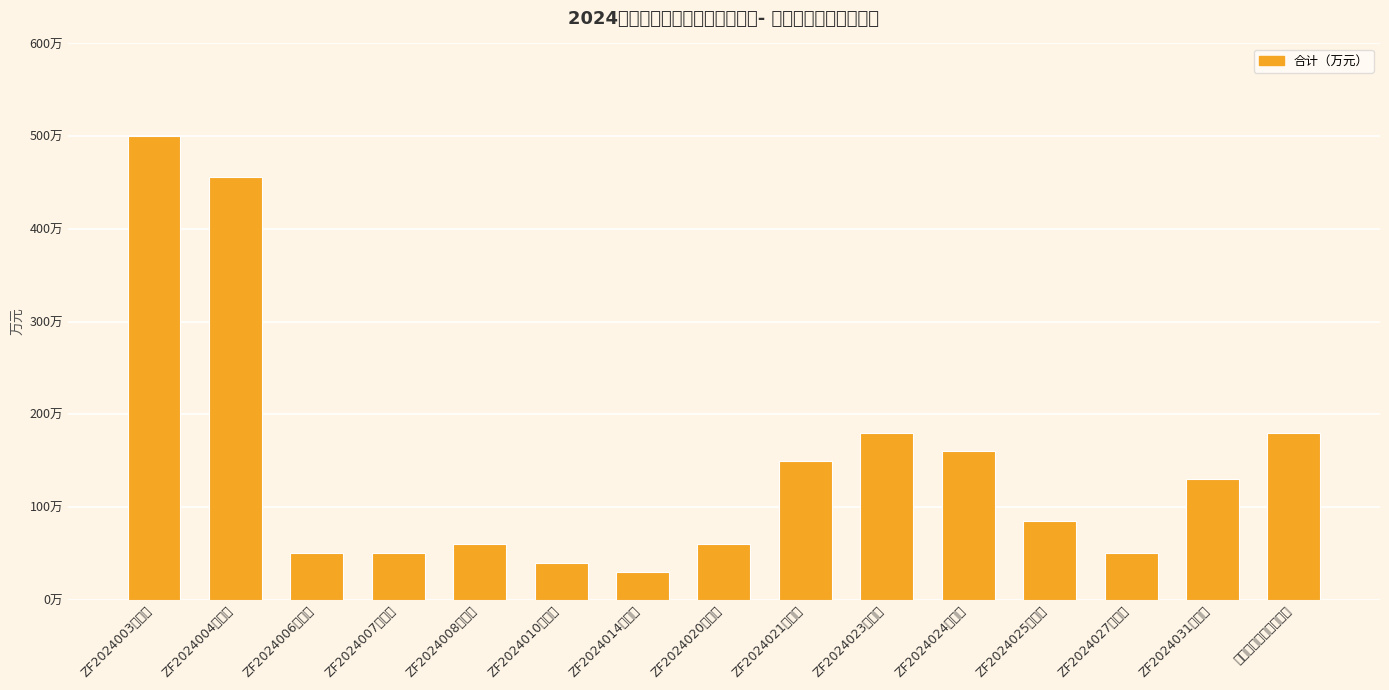

Count the number of values greater than 85.

7